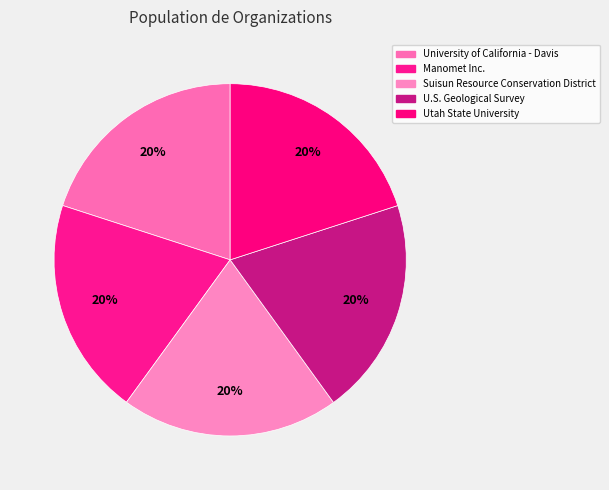

How many slices are in this pie chart?

5